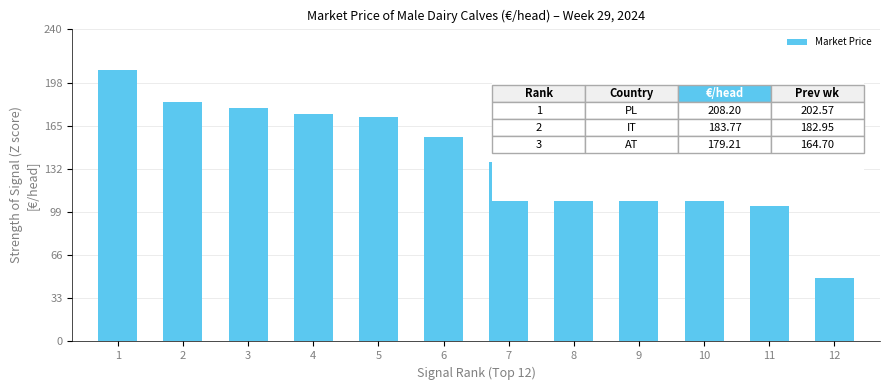

Is it true that the value at 12 is 48.3?

True